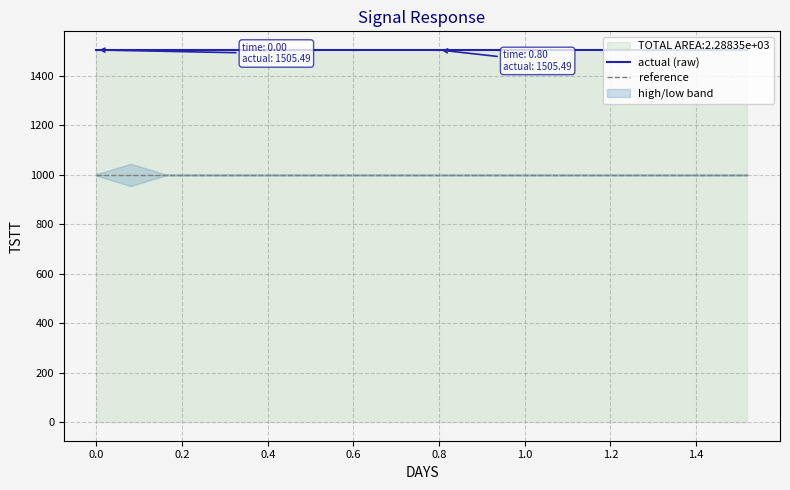

What is the value of the reference point at the 6th from the left?

1000.0